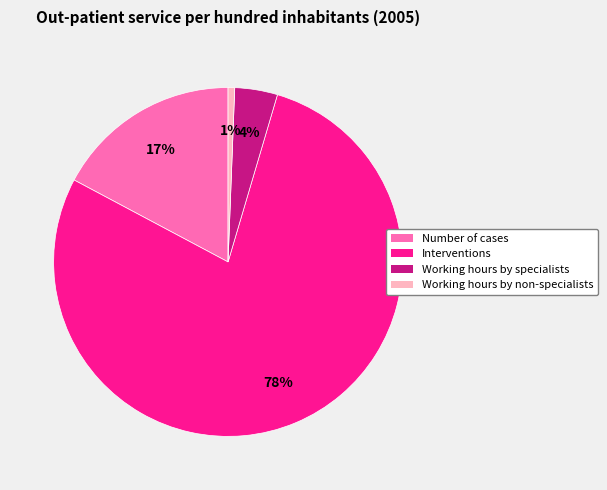

The Number of cases slice represents 29% of the pie. True or false?

False